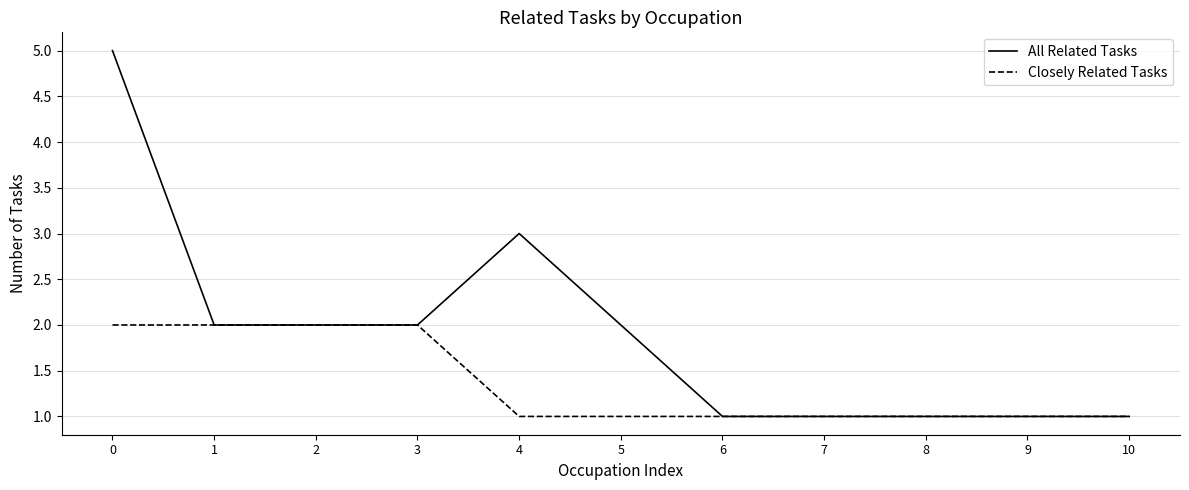

Which series changed the most between 4 and 9?

All Related Tasks